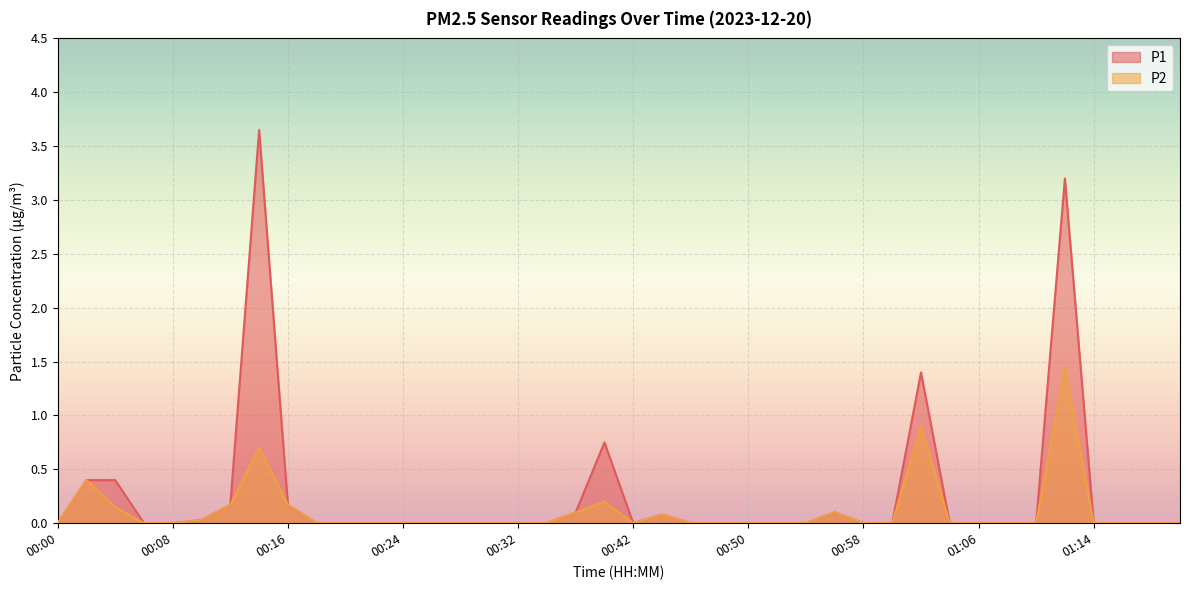

True or false: P1 and P2 intersect in this chart.

False